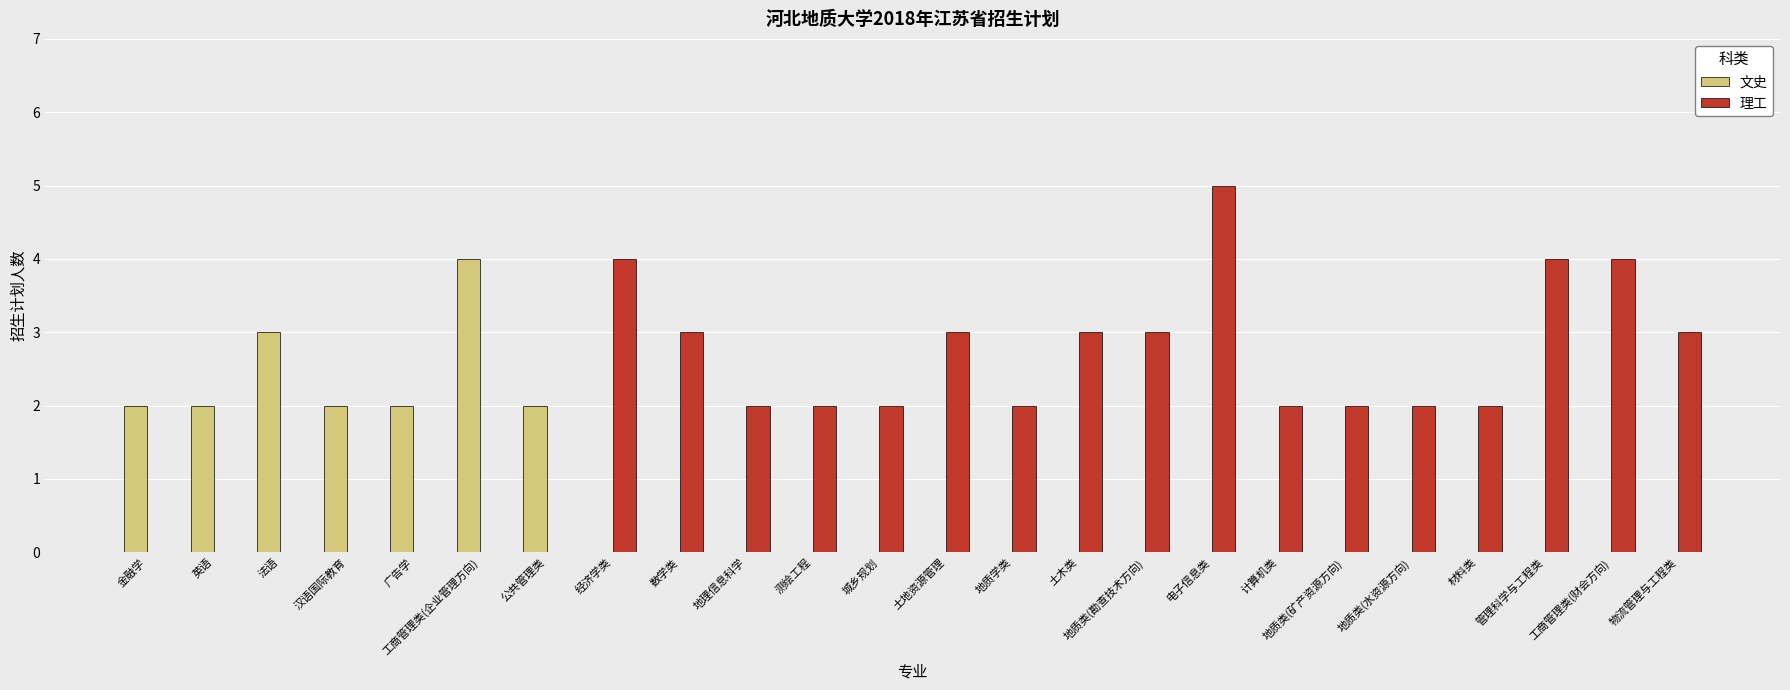

What is the greatest value displayed?

5